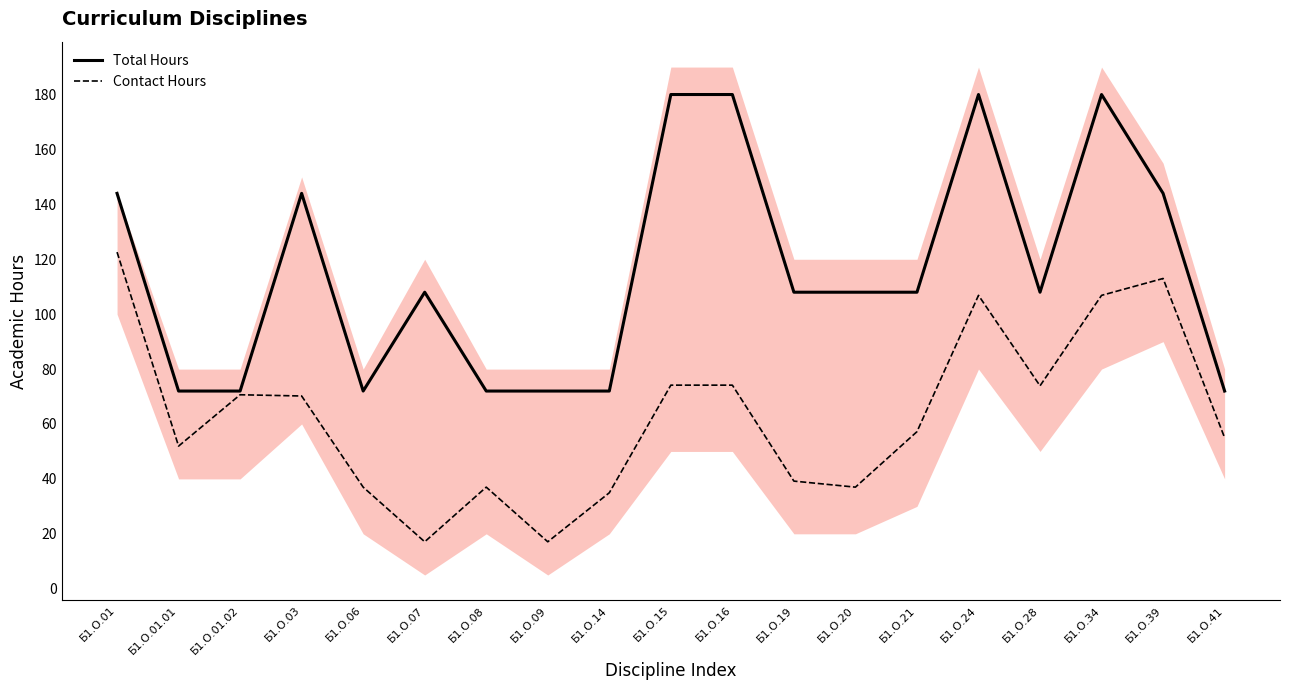

What are all the series names shown in the legend?

Total Hours, Contact Hours